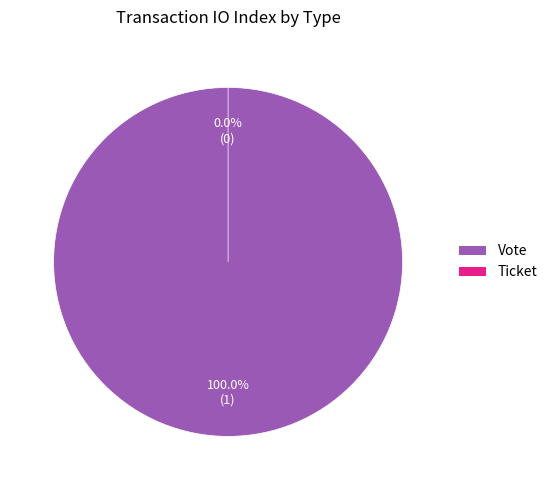

Which slice represents more than half of the pie?

Vote